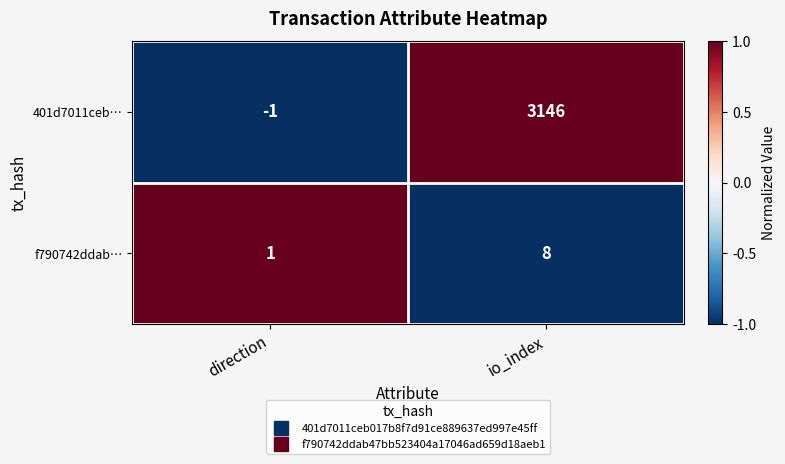

How many categories are shown in the chart?

2